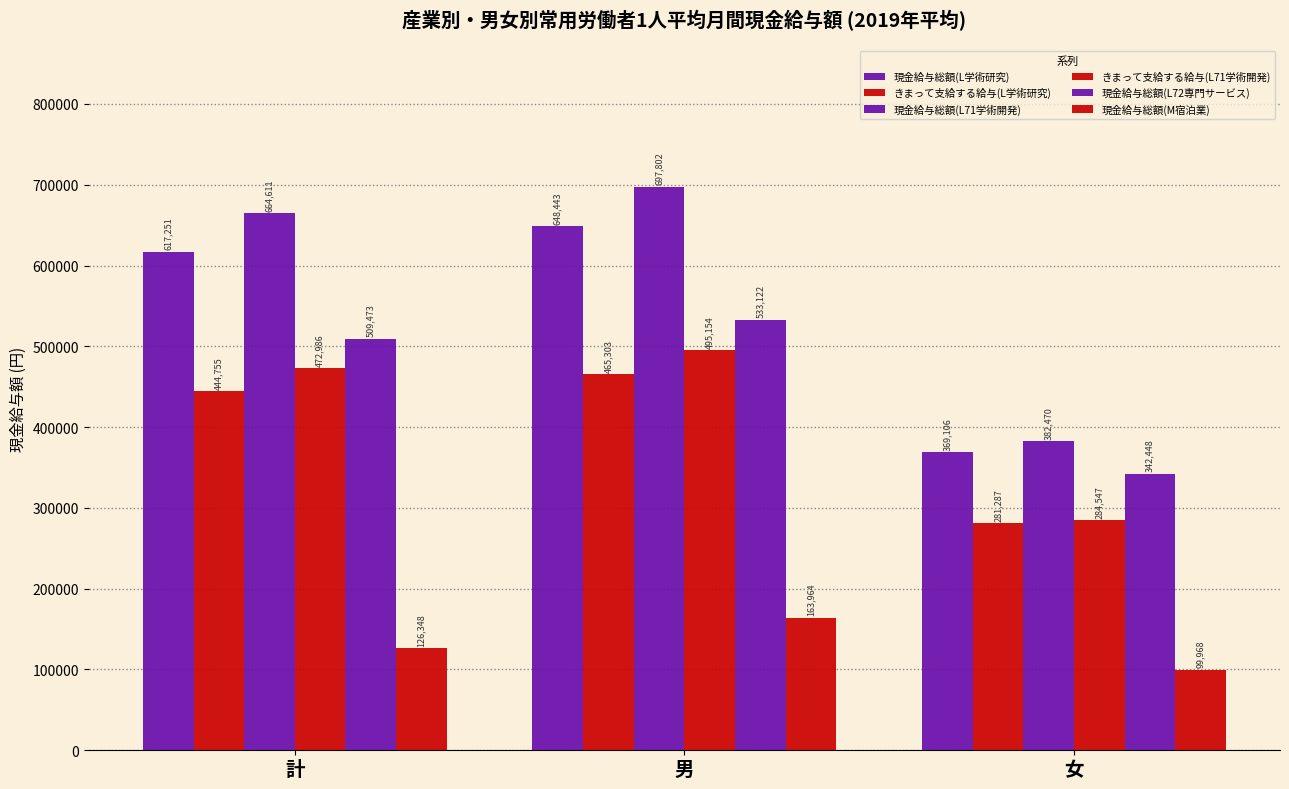

How many data points in 現金給与総額(L学術研究) are less than 617251?

1